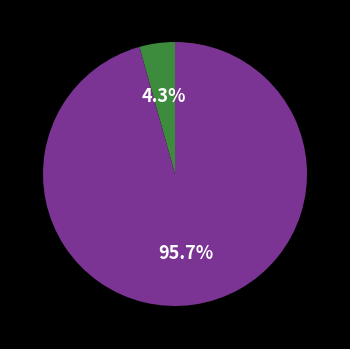

Is there any slice that represents more than half of the pie?

Yes